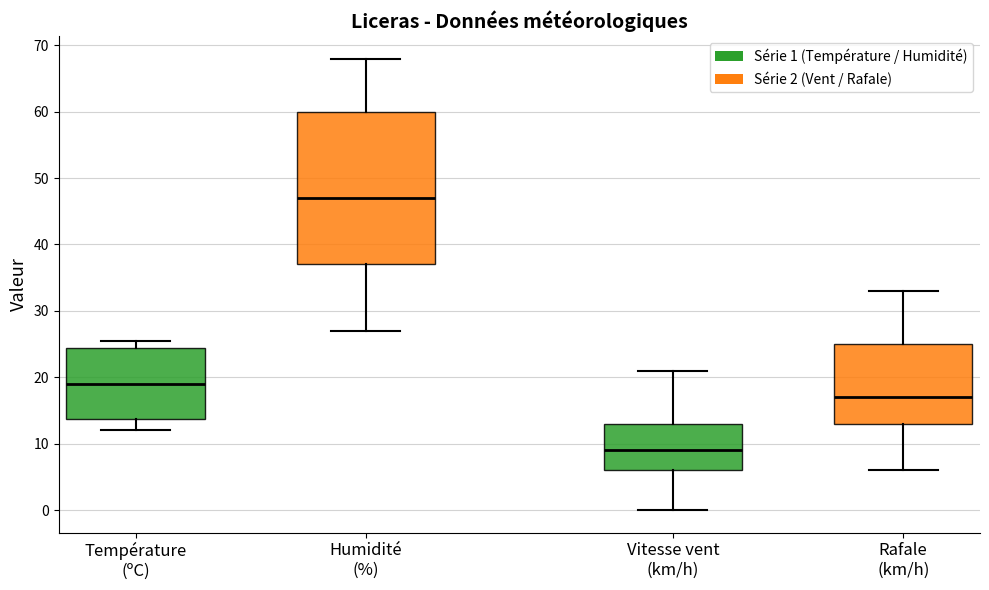

Comparing the boxes themselves (not the whiskers), which one is the tallest?

Humidité (%)